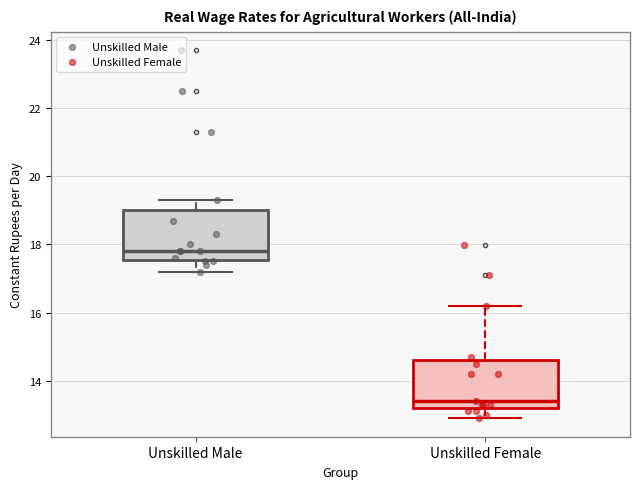

Which box's median line is the lowest?

Unskilled Female